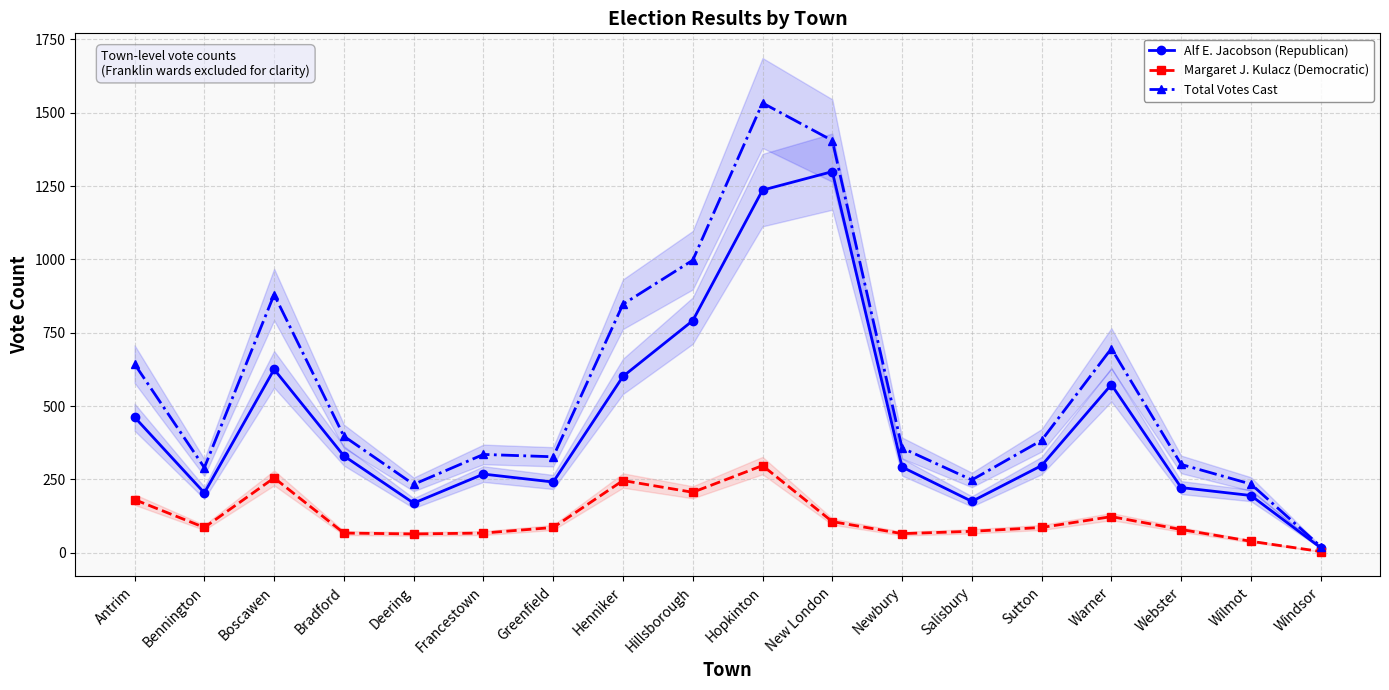

In Margaret J. Kulacz (Democratic), how many points are higher than both neighbors (excluding endpoints)?

4